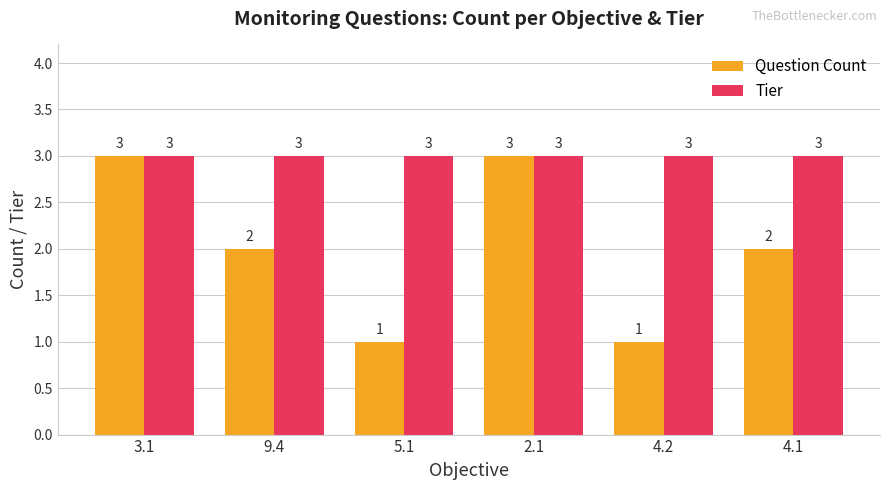

What is the lowest value of the Tier series?

3